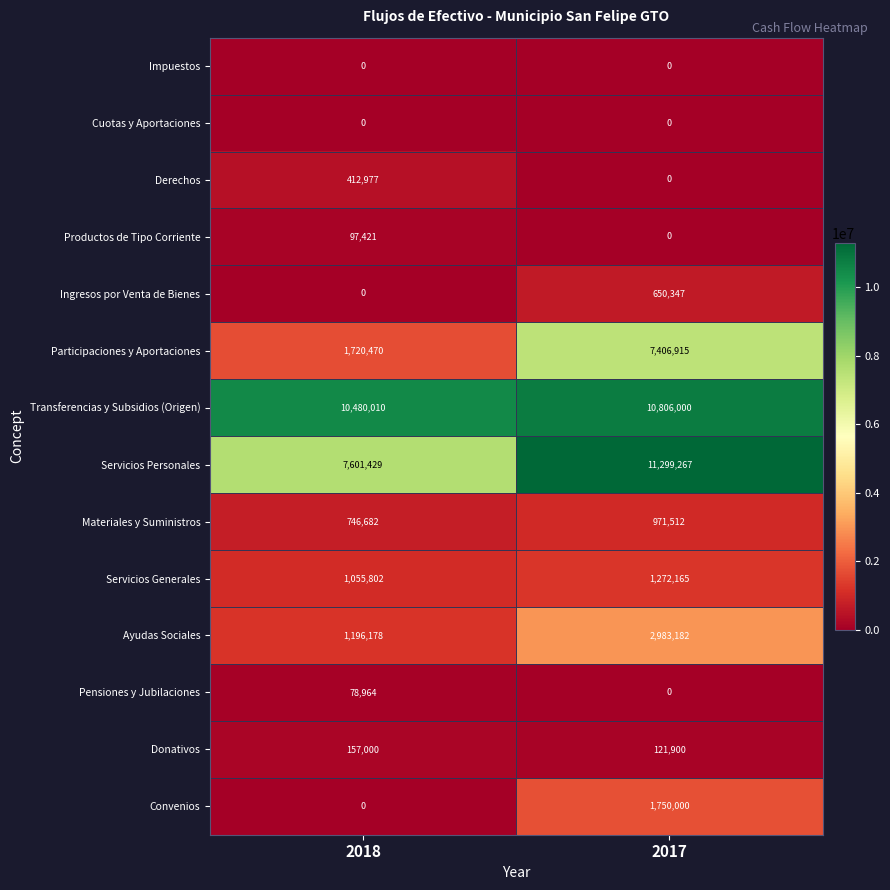

True or false: Participaciones y Aportaciones has a value of 1720470 at 2018.

True